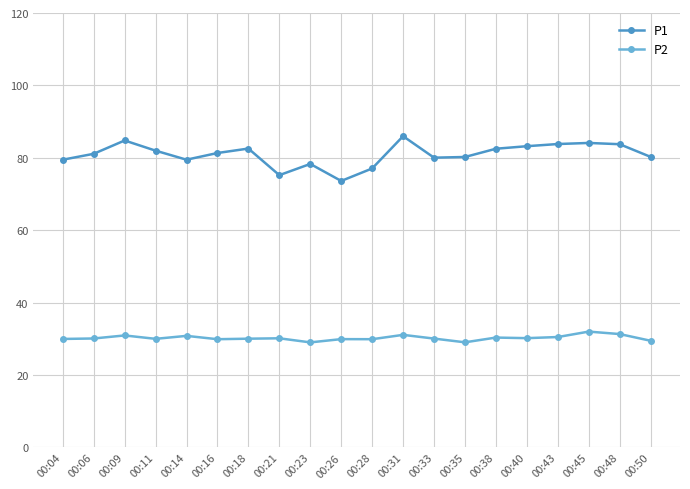

Which series has the widest spread of values?

P1